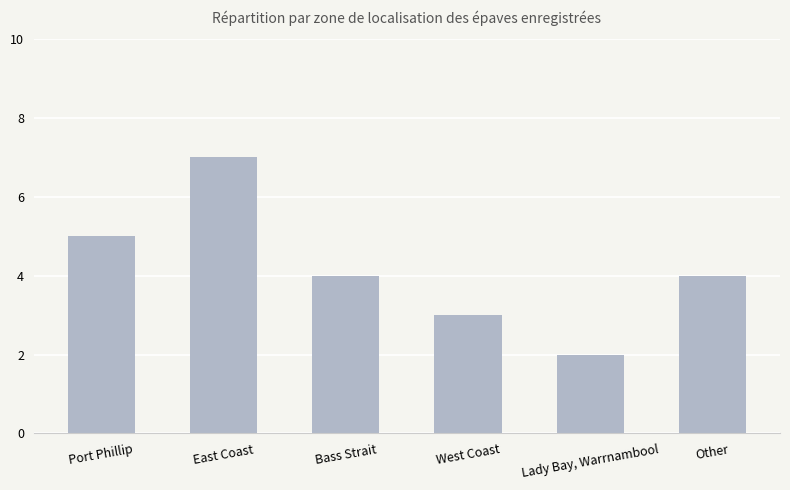

What value does the data have at East Coast?

7